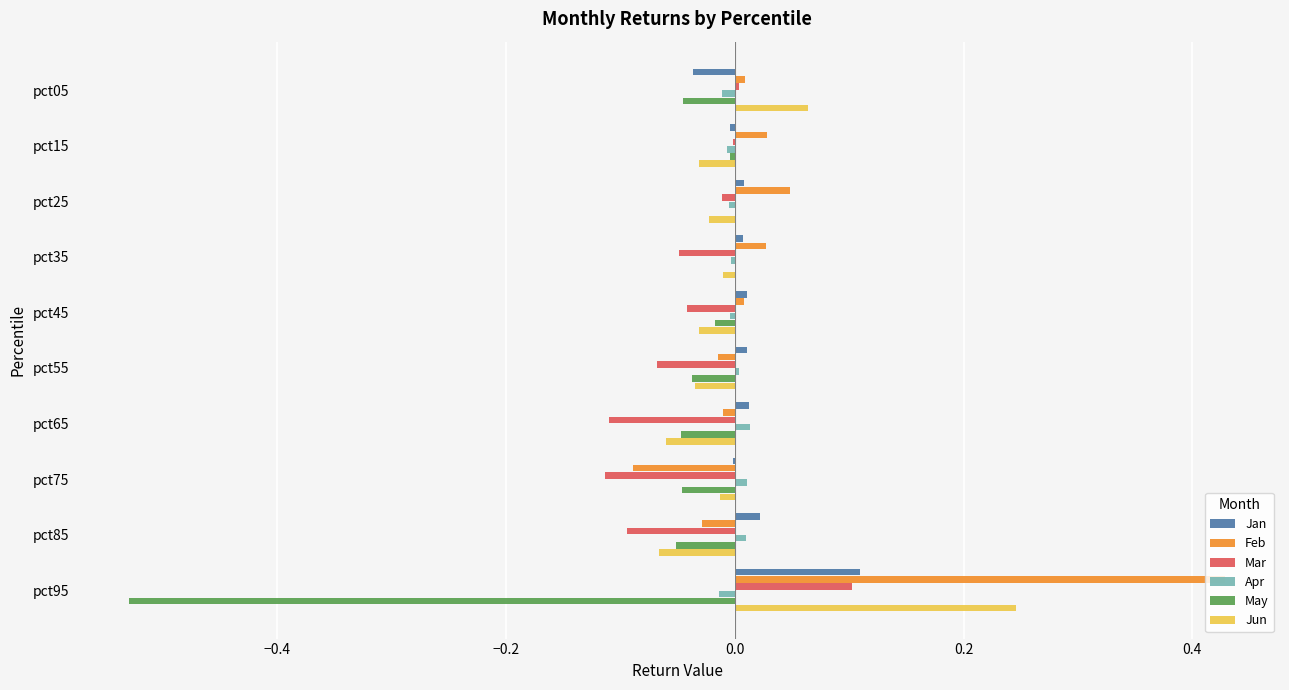

What are all the series names shown in the legend?

Jan, Feb, Mar, Apr, May, Jun